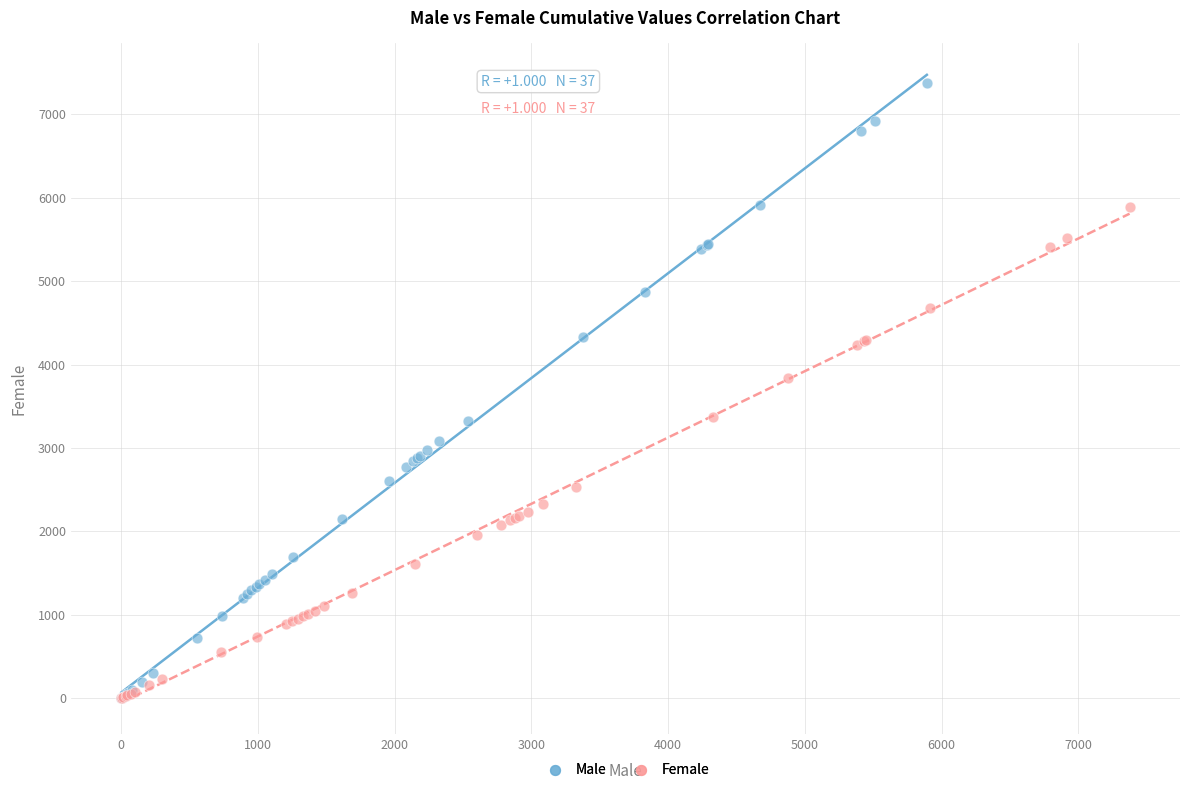

Which series reaches the maximum Y coordinate?

Male